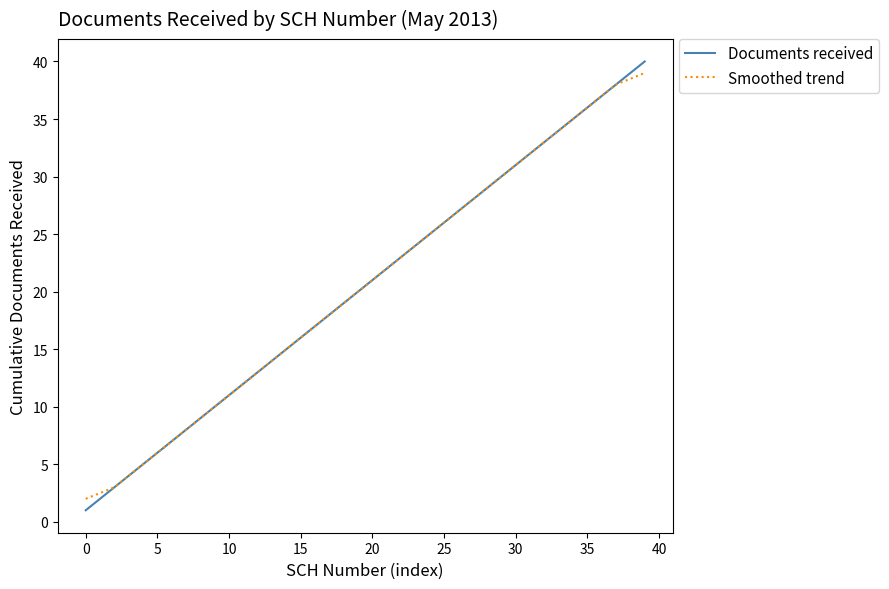

What is the maximum value shown in the chart?

40.0